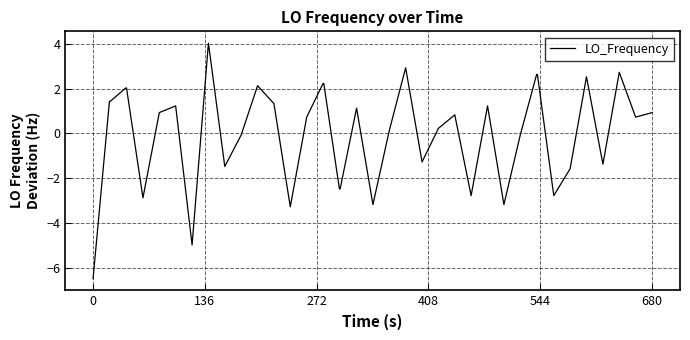

What is the difference between the maximum and minimum values?

10.5